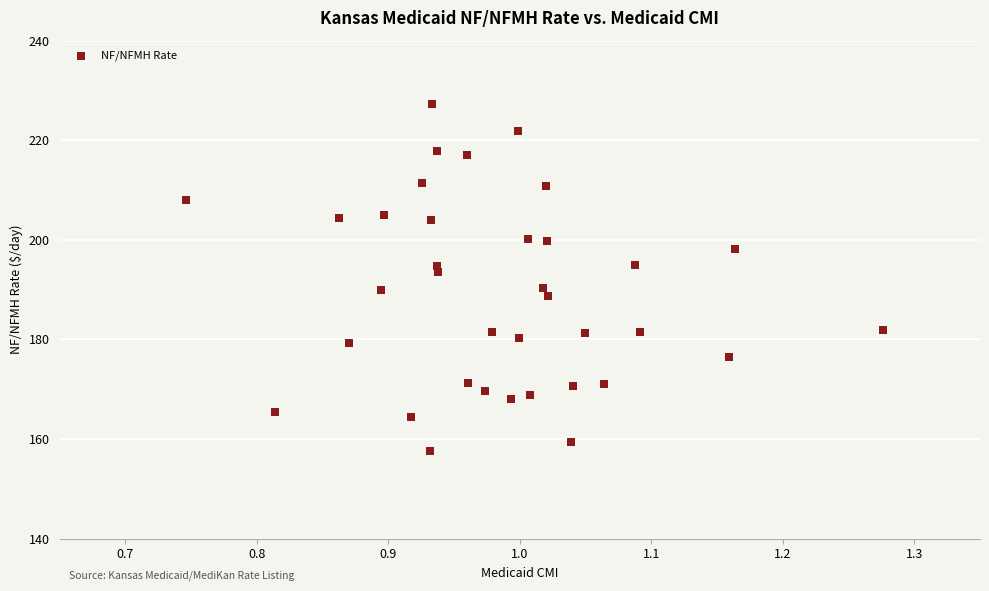

What is the range of Y values (max minus min)?

69.8